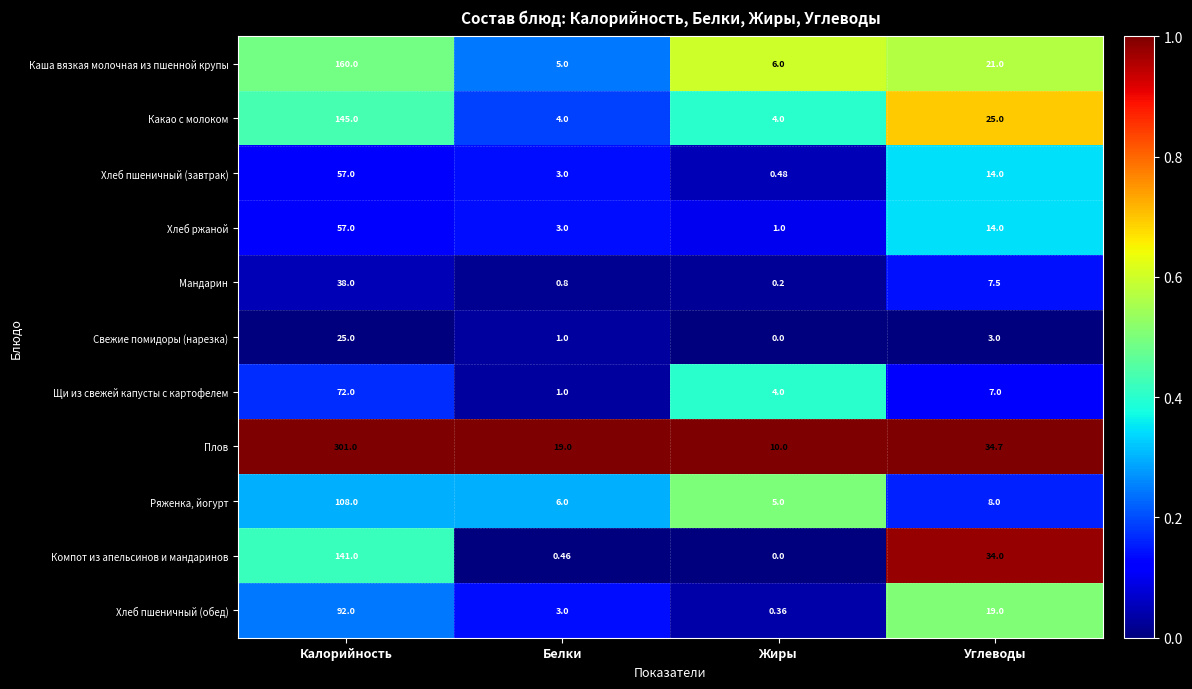

Which series has the largest total across all categories?

Плов